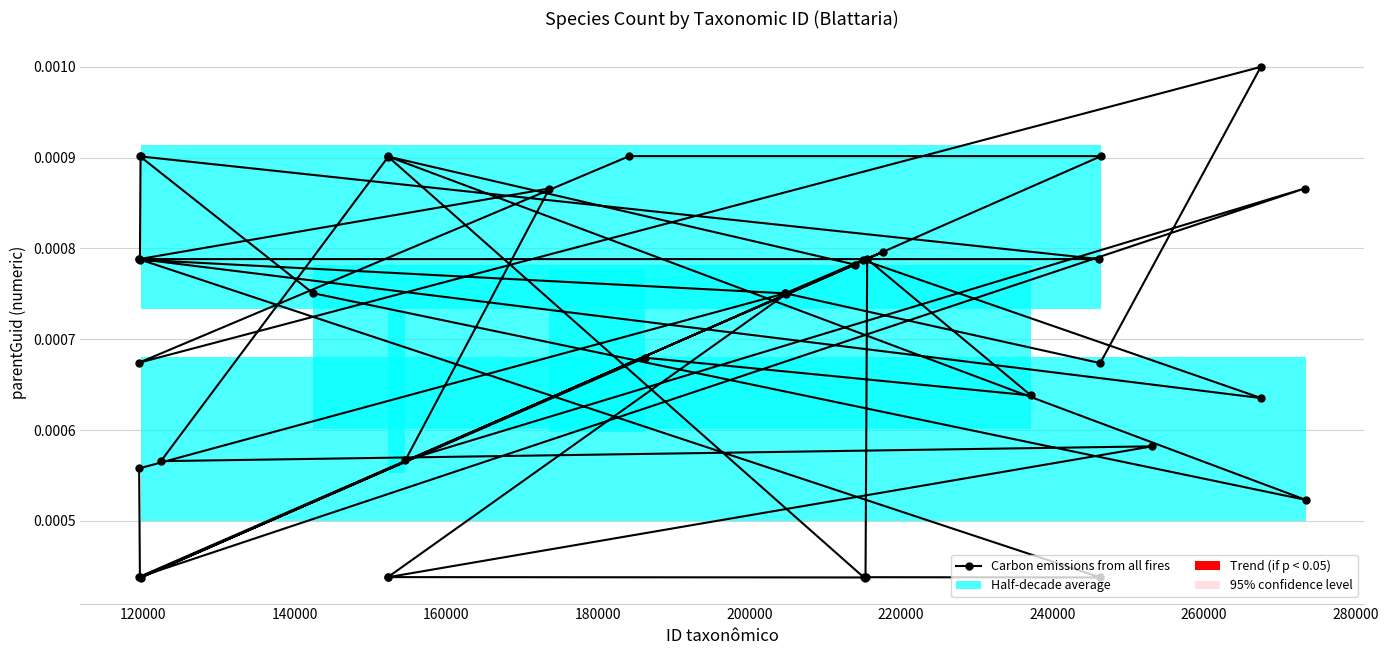

Count the values in the range 0 to 1.

40